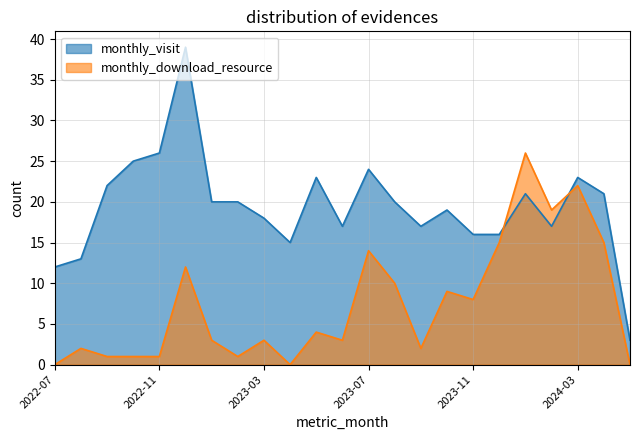

The value of monthly_visit at 2023-10 is 19. True or false?

True